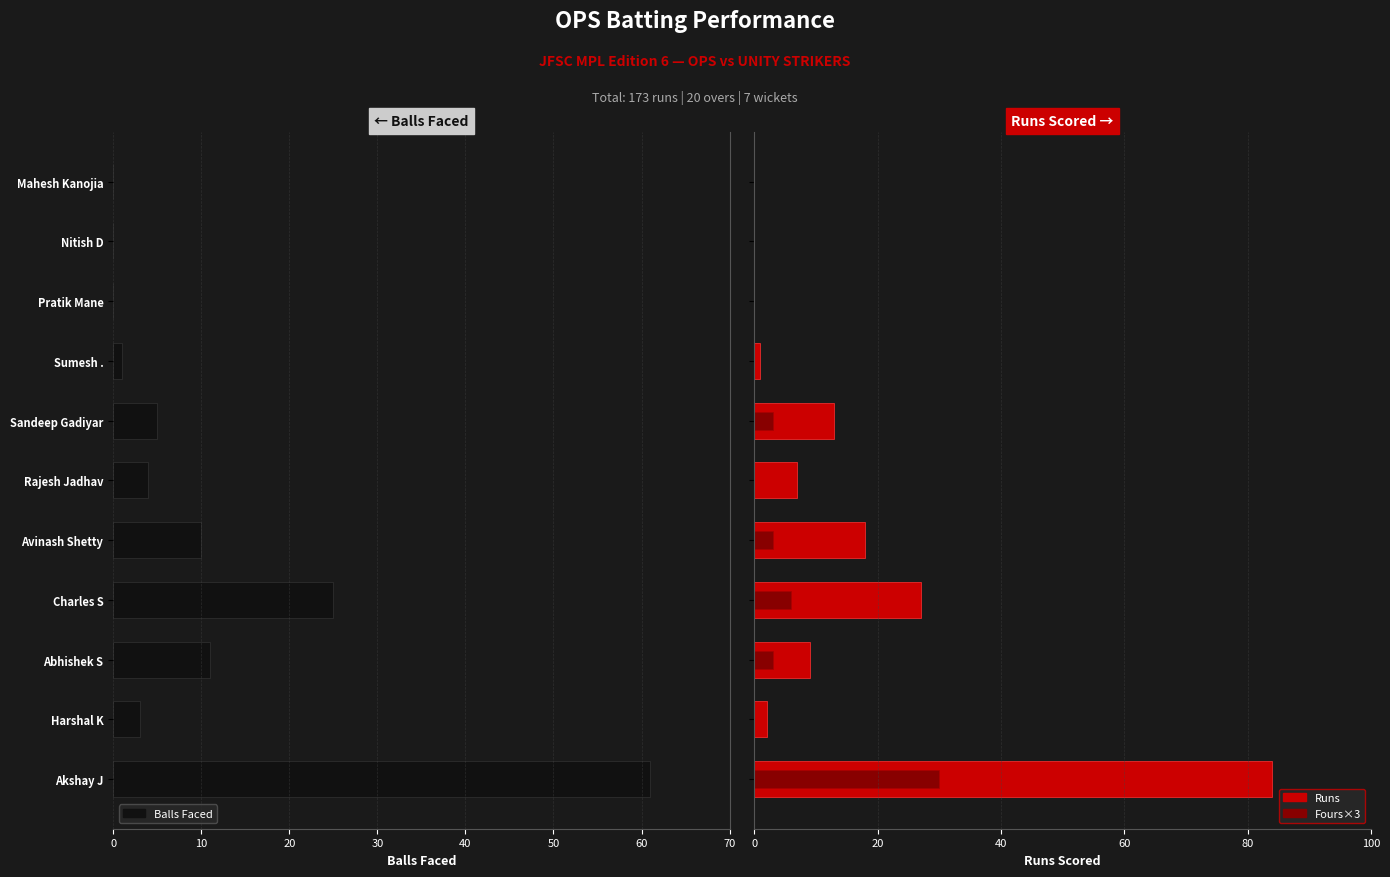

Which series has the largest total across all categories?

Runs